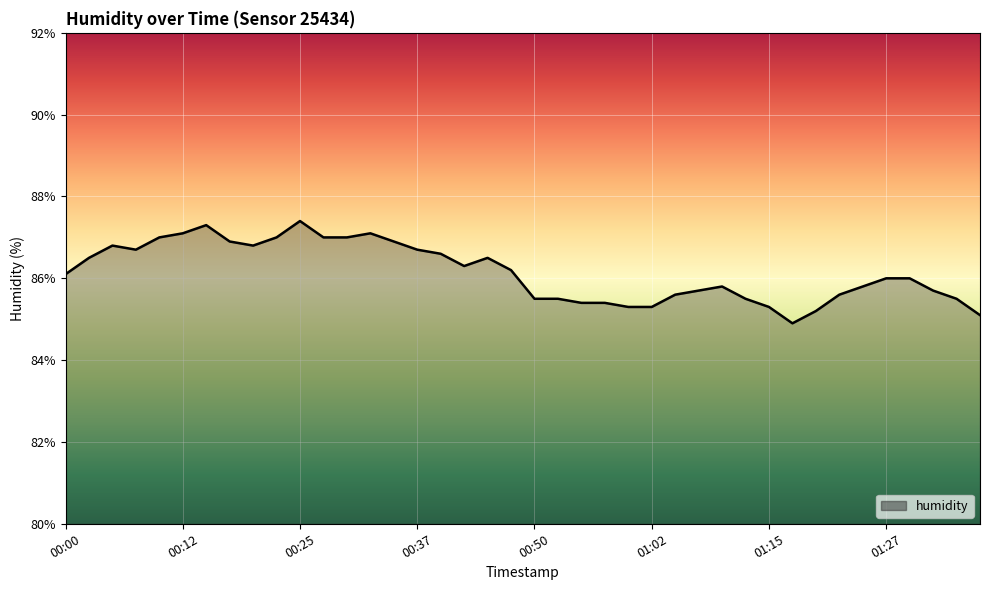

What is the difference between the maximum and minimum values?

2.5